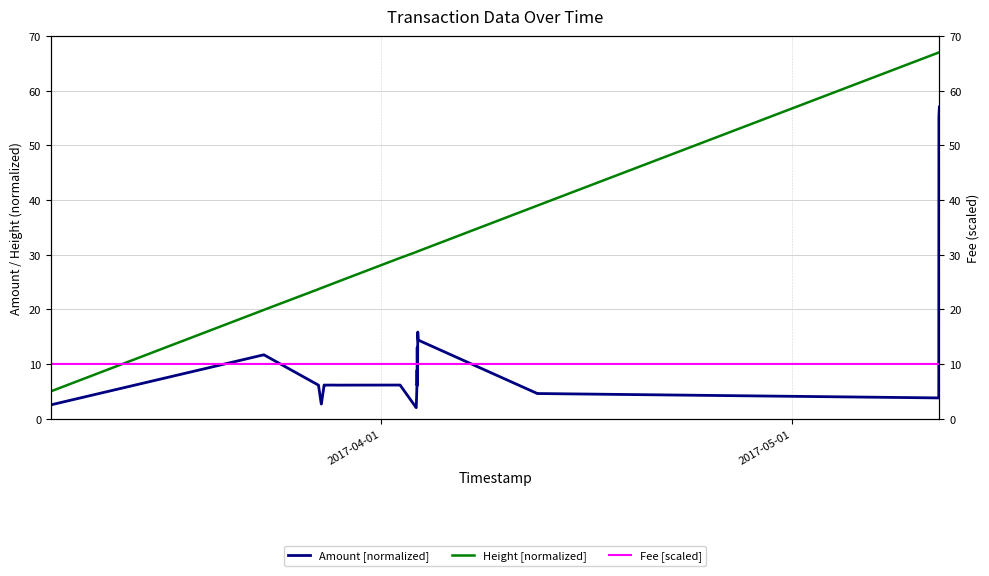

Reading left to right, what are all the values shown in this chart?

Amount [normalized]: 2.5	2.5	11.7	11.7	6.1	6.1	2.7	2.7	6.1	6.1	6.1	6.1	6.1	6.1	2.0	2.0	6.1	6.1	8.9	6.1	13.0	6.1	6.1	15.8	15.8	14.4	14.4	4.6	4.6	3.8	55.2	57.0
Height [normalized]: 5.0	5.0	19.9	19.9	23.7	23.7	23.9	23.9	24.1	24.1	24.8	24.9	29.4	29.4	30.5	30.5	30.5	30.5	30.6	30.6	30.6	30.6	30.6	30.6	30.6	30.6	30.6	39.0	39.0	67.0	67.0	67.0
Fee [scaled]: 10.0	10.0	10.0	10.0	10.0	10.0	10.0	10.0	10.0	10.0	10.0	10.0	10.0	10.0	10.0	10.0	10.0	10.0	10.0	10.0	10.0	10.0	10.0	10.0	10.0	10.0	10.0	10.0	10.0	10.0	10.0	10.0